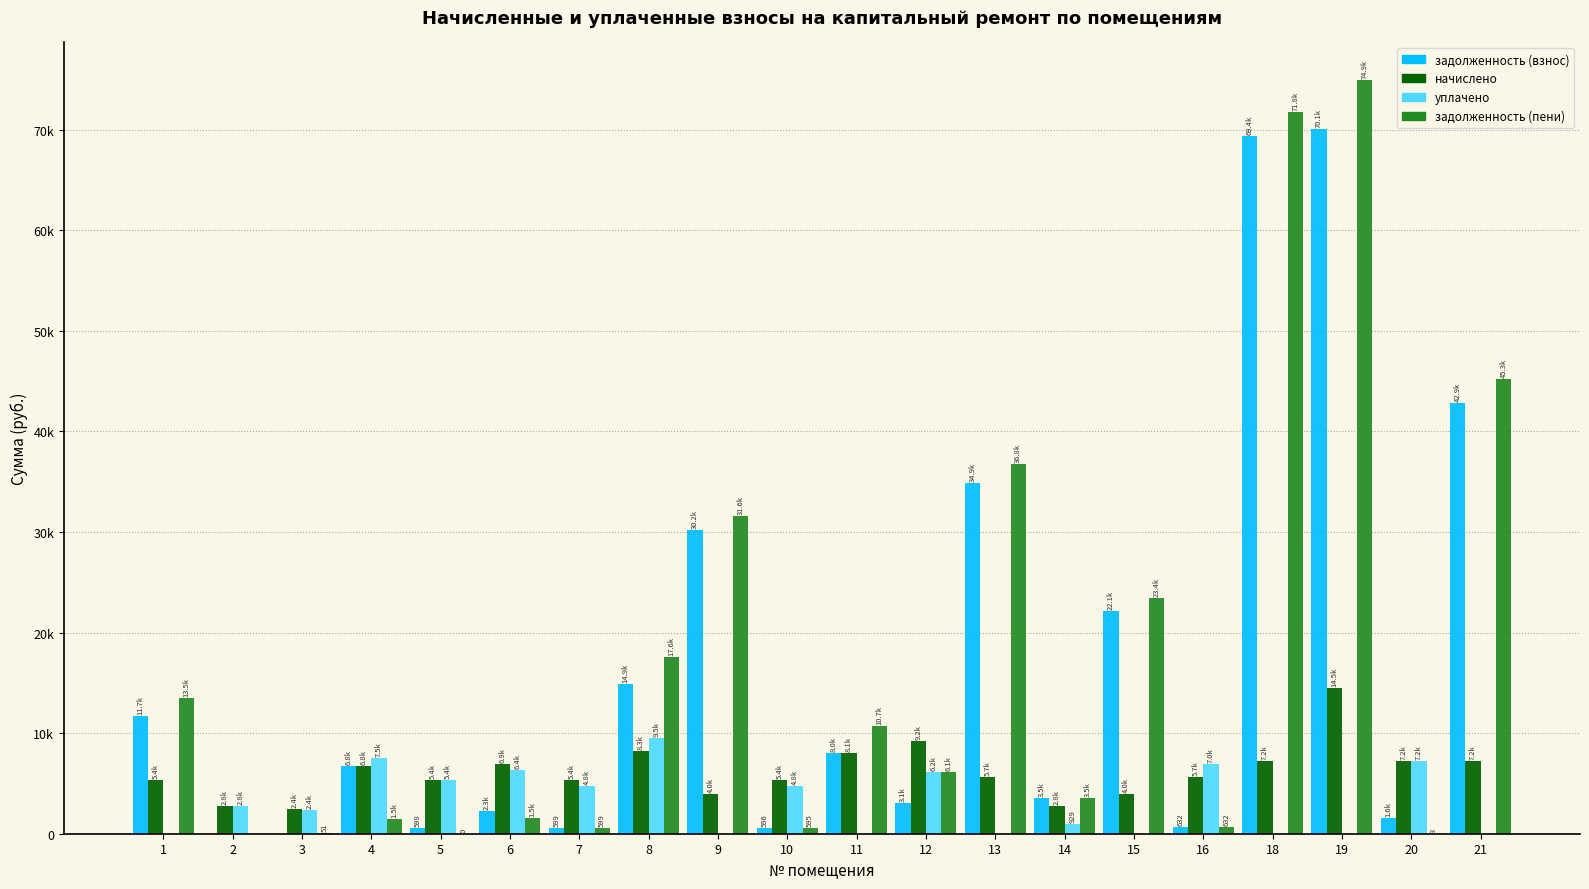

Are the bars grouped side by side (vs. stacked)?

Yes